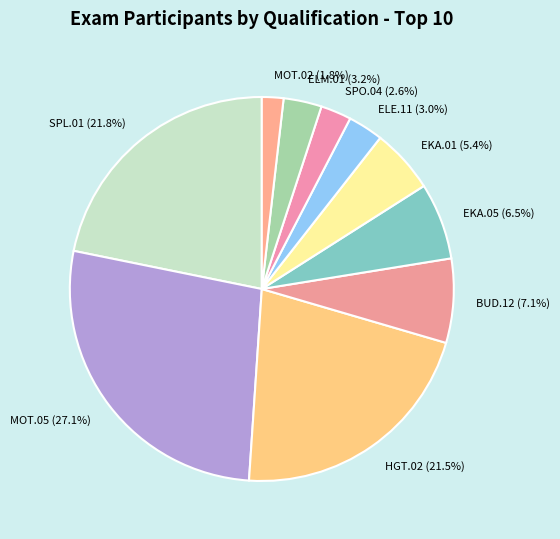

Does SPO.04 represent more than half of the total?

No